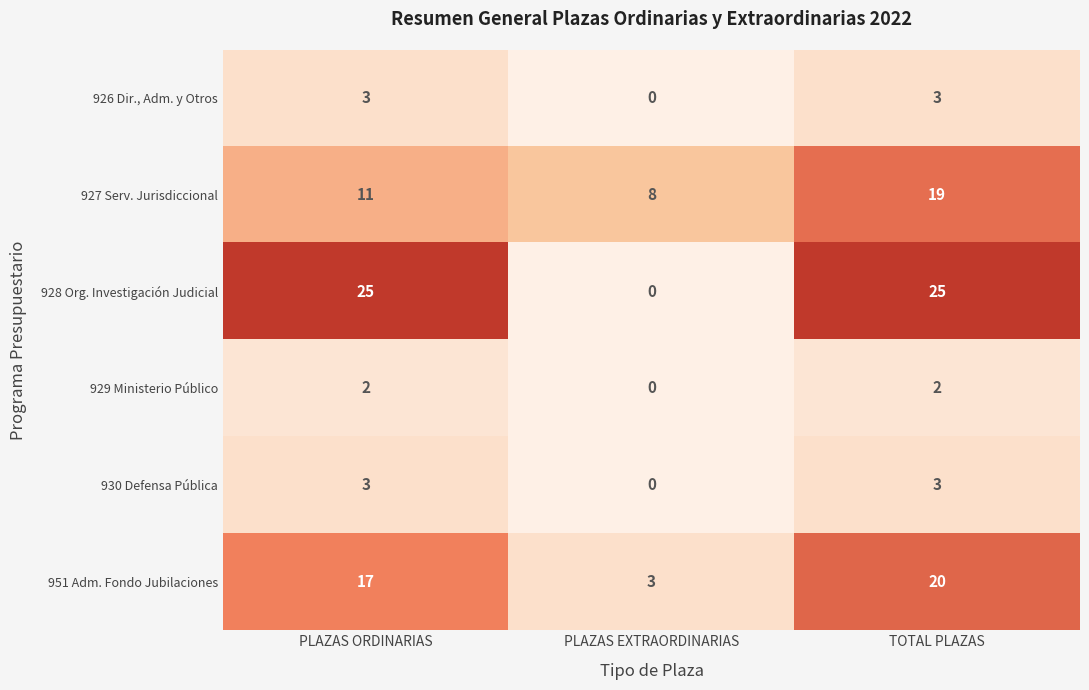

What is the highest value of the 926 Dir., Adm. y Otros series?

3